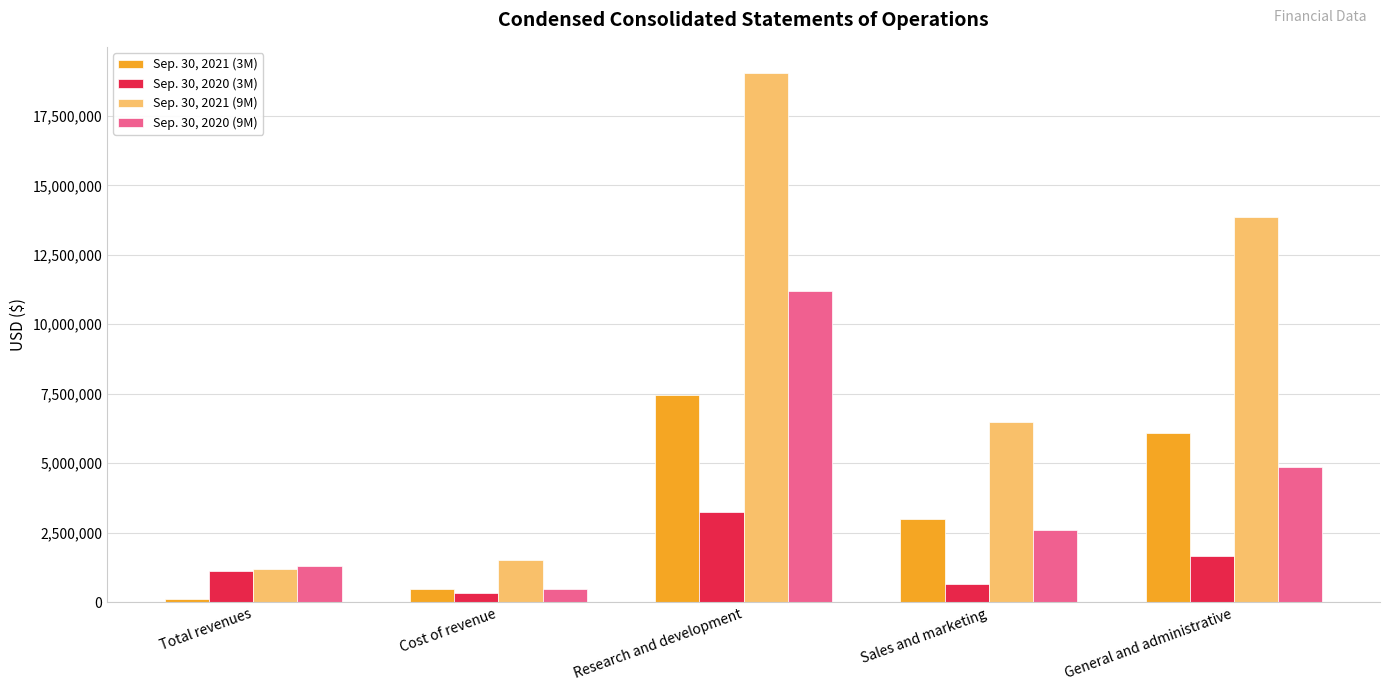

List the series in order of their peak value, highest first.

Sep. 30, 2021 (9M), Sep. 30, 2020 (9M), Sep. 30, 2021 (3M), Sep. 30, 2020 (3M)